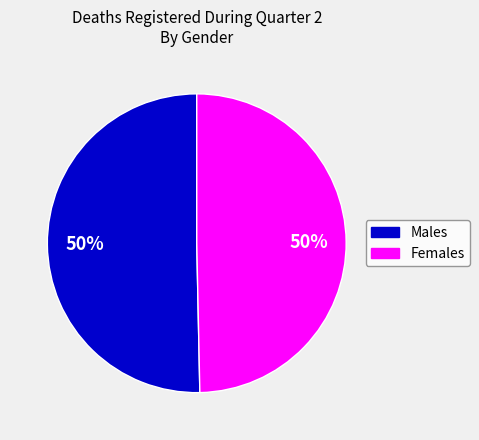

Is it true that Females is 50% of the pie?

True